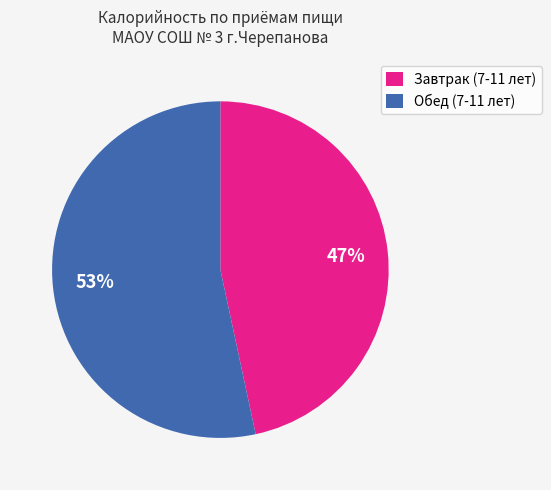

What percentage is the Обед (7-11 лет) slice, to the nearest percent?

53%